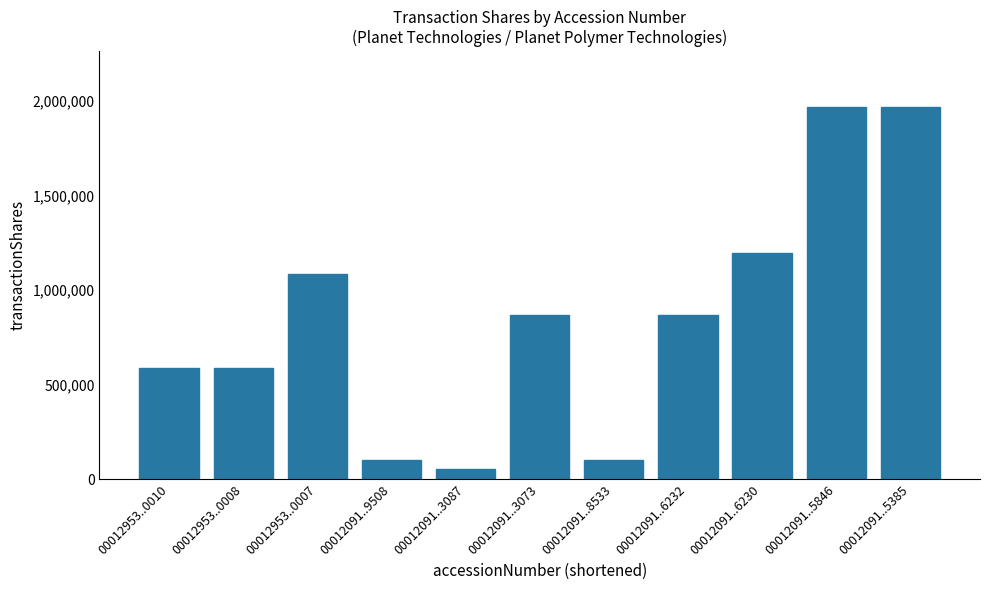

Reading left to right, what are all the values shown in this chart?

00012953..0010=586000	00012953..0008=586000	00012953..0007=1086000	00012091..9508=100000	00012091..3087=55873	00012091..3073=870808	00012091..8533=100000	00012091..6232=870808	00012091..6230=1196737	00012091..5846=1967545	00012091..5385=1967545